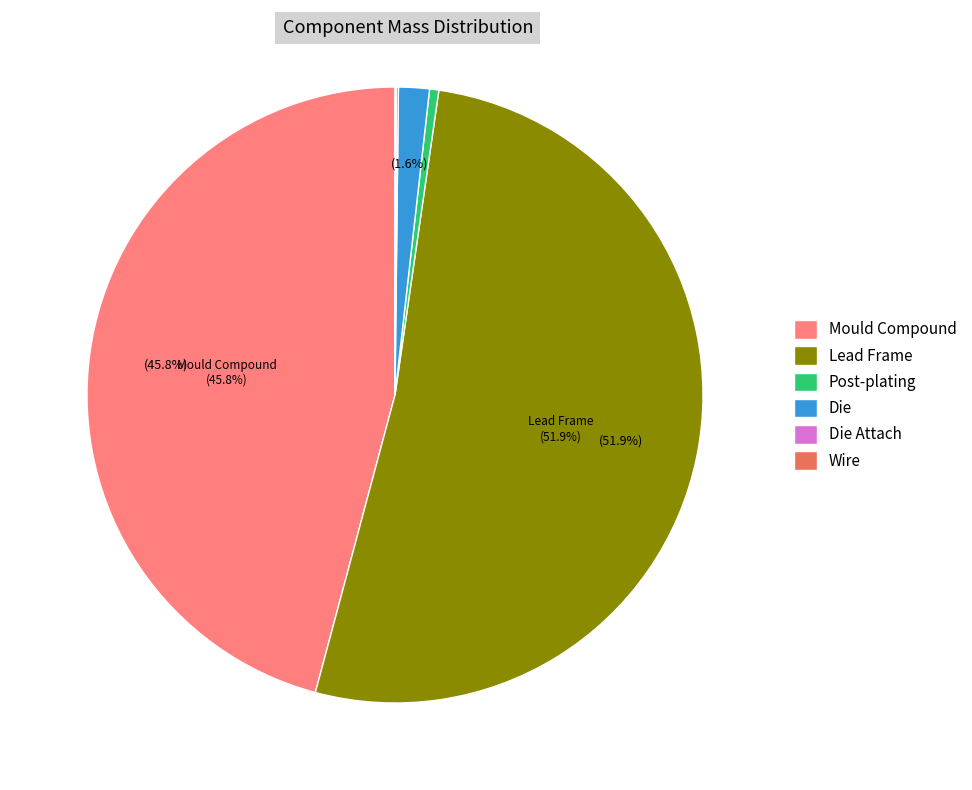

Which category has the biggest portion of the pie?

Lead Frame